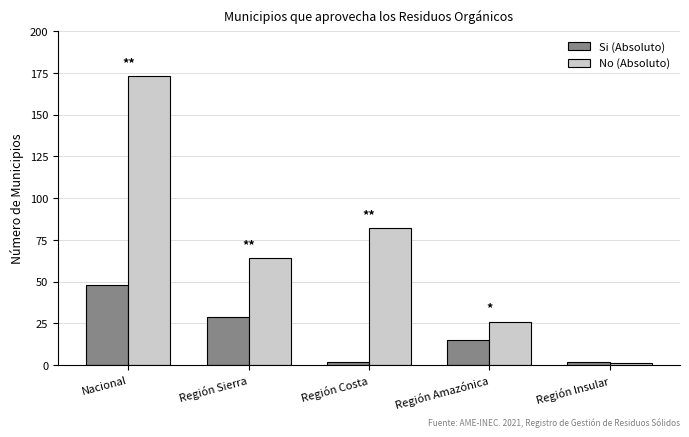

What is the label of the 1st bar from the left?

Nacional